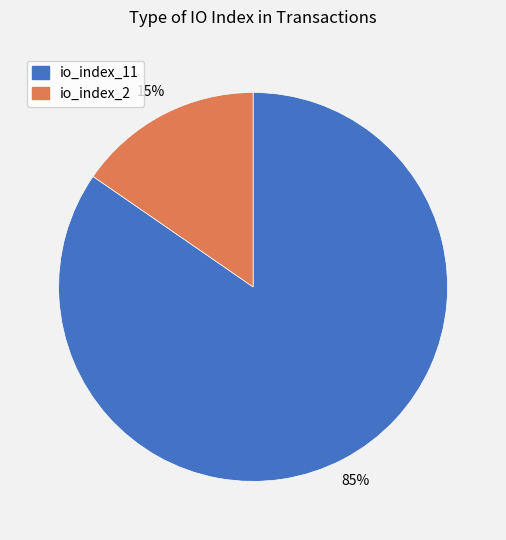

Count the number of slices in the pie.

2